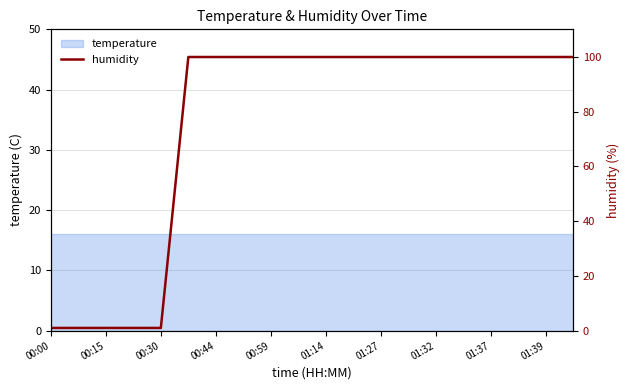

What is the value of the 6th point from the left?

99.9